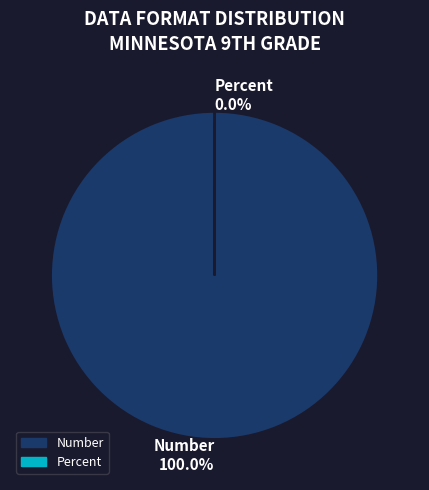

To the nearest percent, what percentage of the pie is Number?

100%